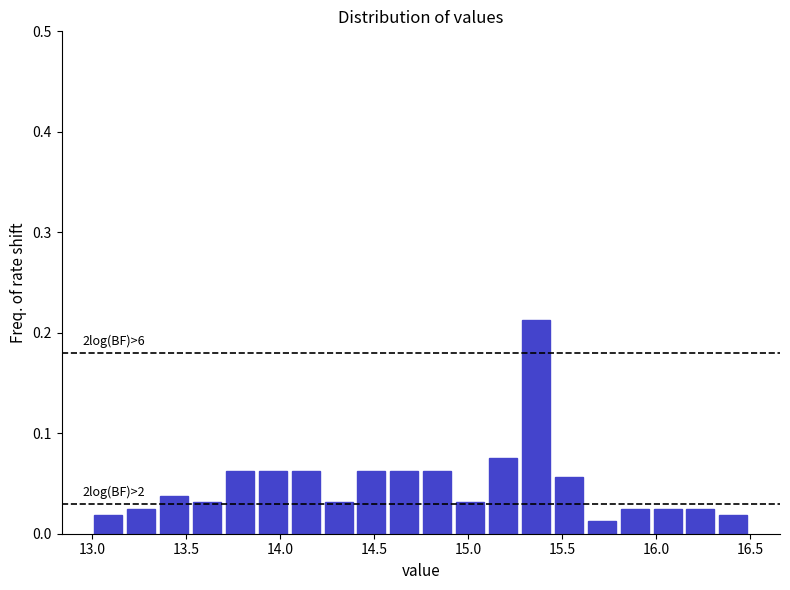

Read against the x-axis, roughly where is the centre of the tallest bar?

15.35